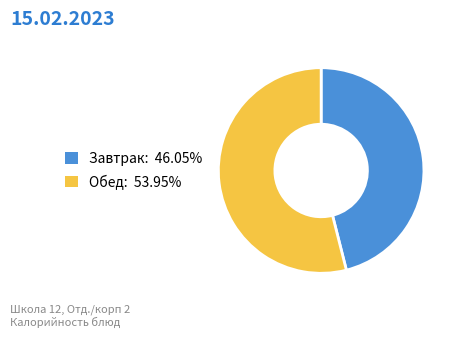

Is there any slice that represents more than half of the pie?

Yes